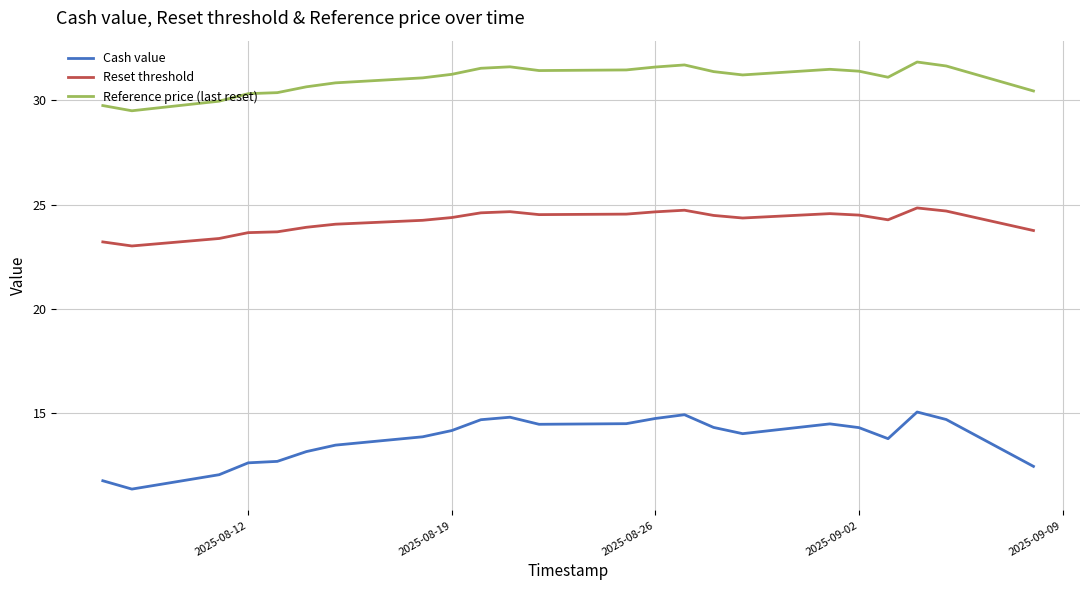

What is the sum of all Reset threshold values?

556.6